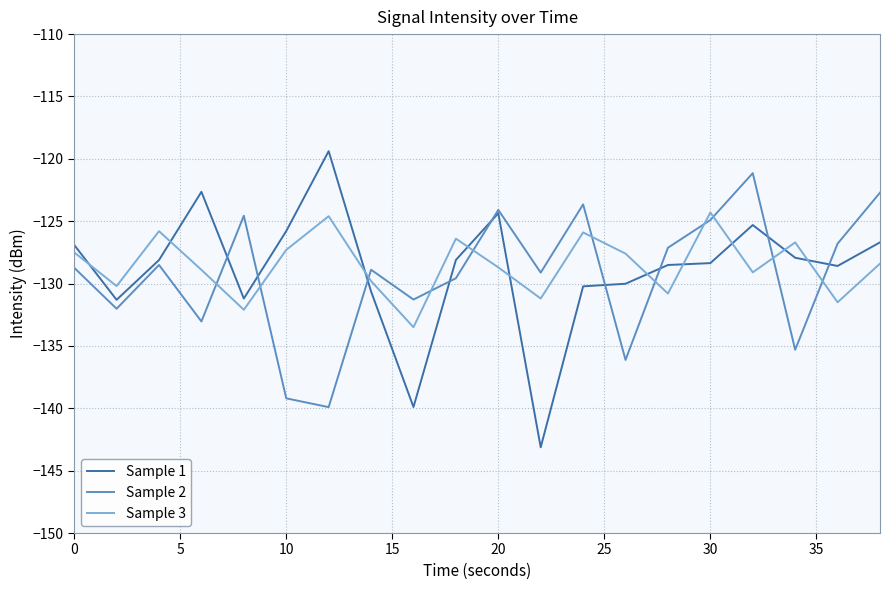

What are all the series names shown in the legend?

Sample 1, Sample 2, Sample 3